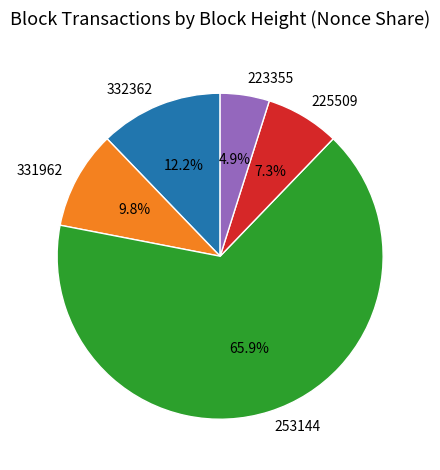

To the nearest percent, what is the average slice percentage?

20%